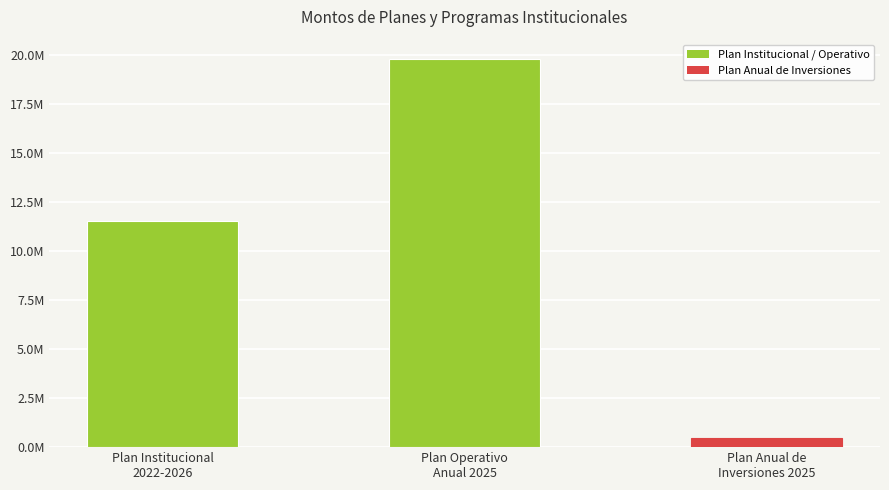

Does the chart contain any negative values?

No